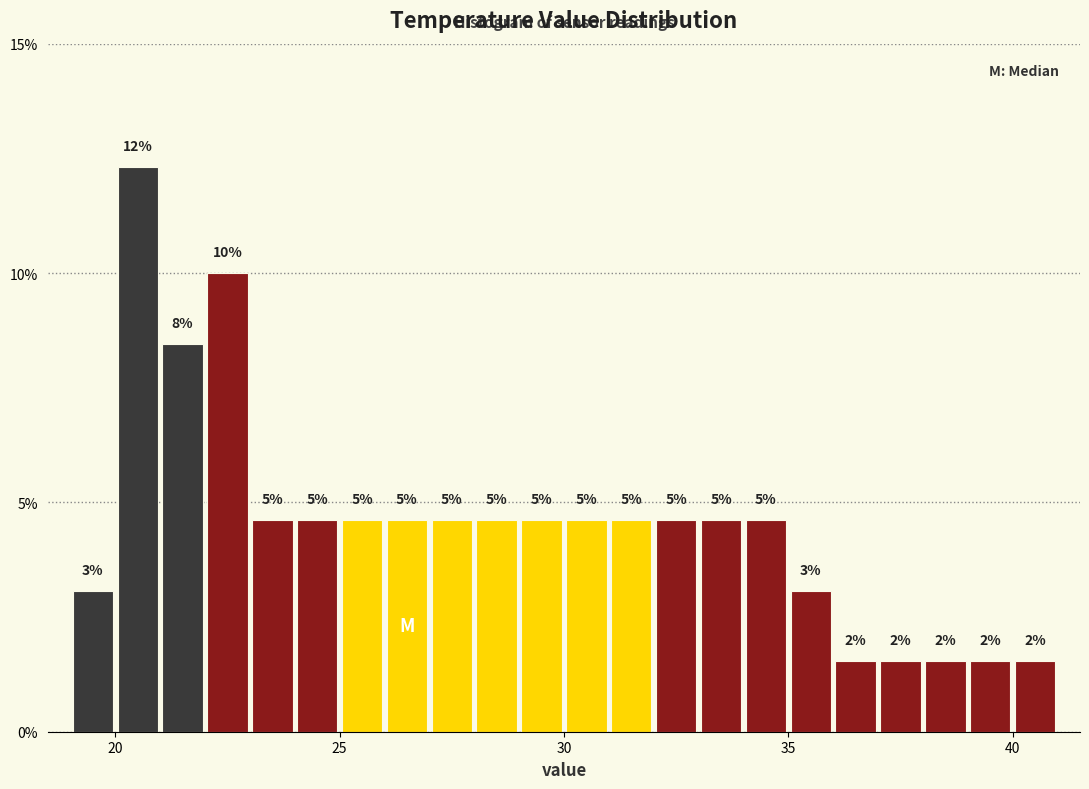

Around what value on the x-axis is the tallest bar? Give the approximate position of its centre, as read against the axis.

20.5